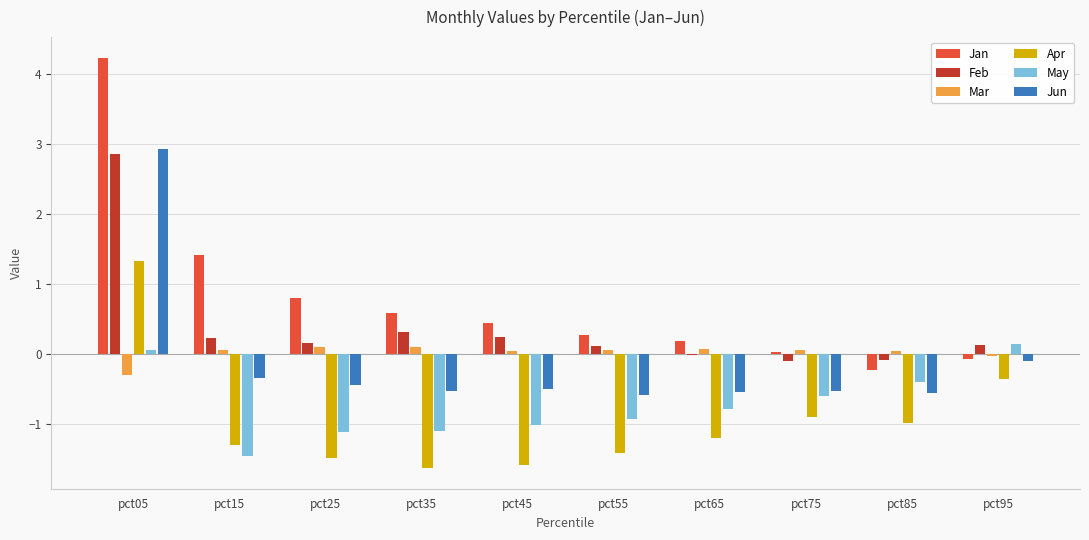

The May series shows -0.7 at pct35. True or false?

False